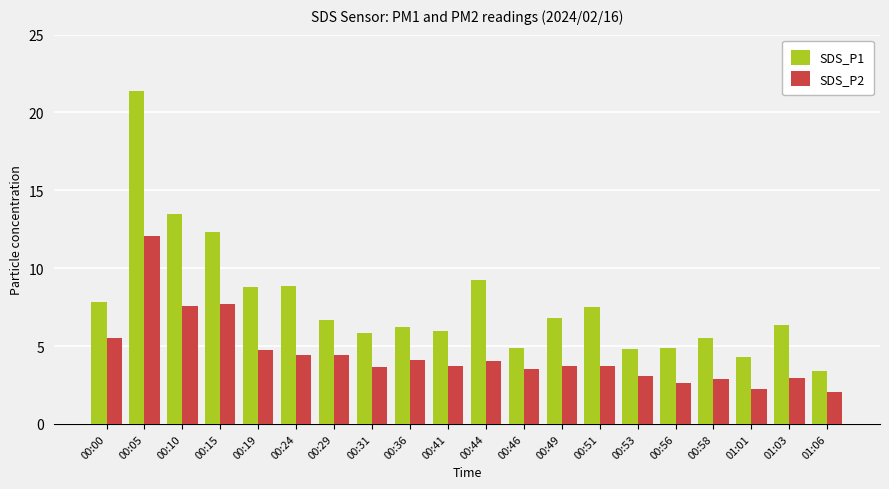

Which series changed the most between 00:15 and 00:29?

SDS_P1